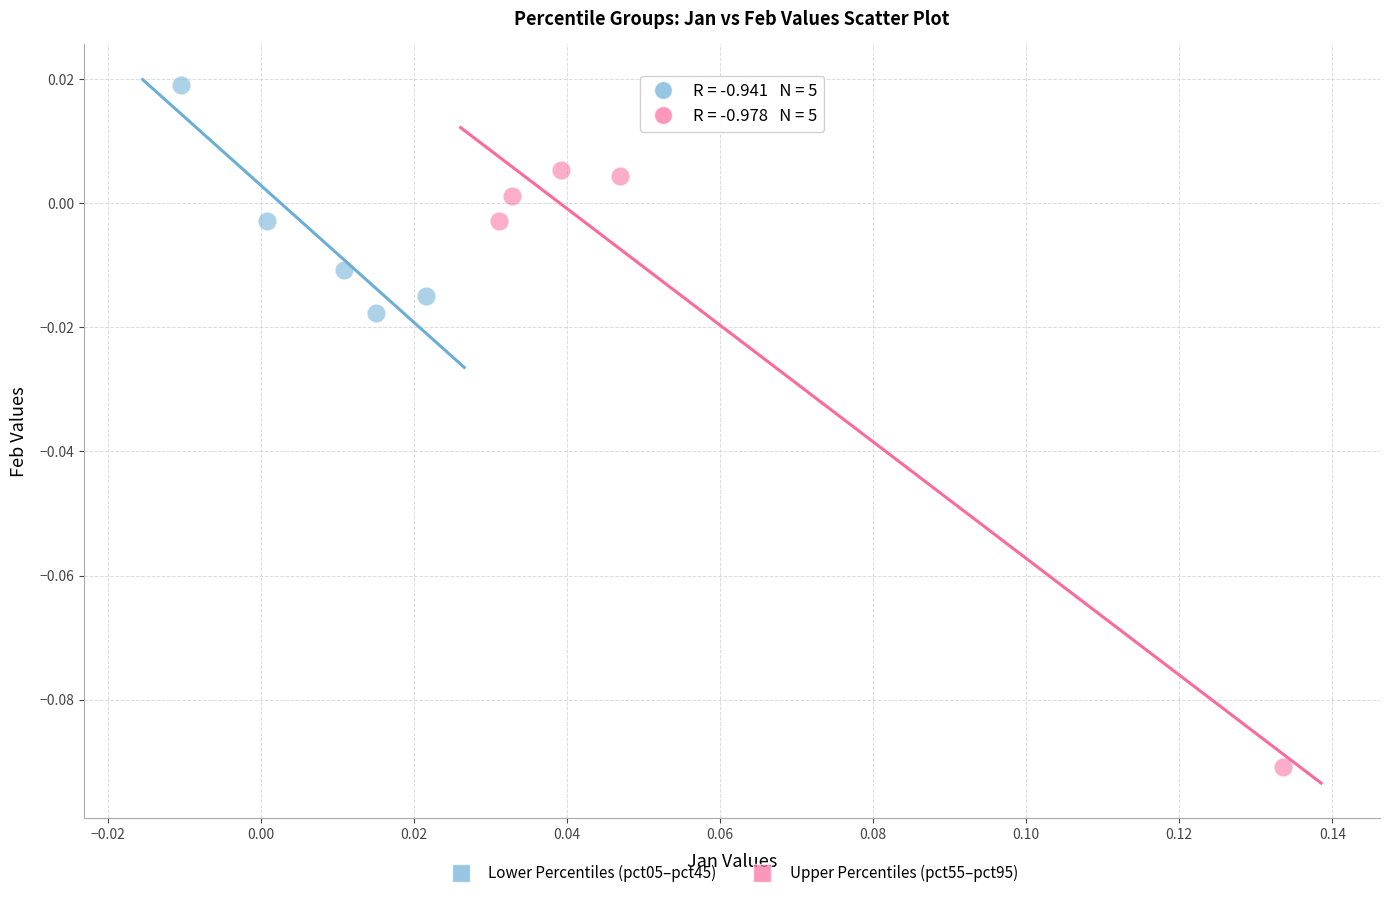

What are all the series names shown in the legend?

Lower Percentiles (pct05–pct45), Upper Percentiles (pct55–pct95)